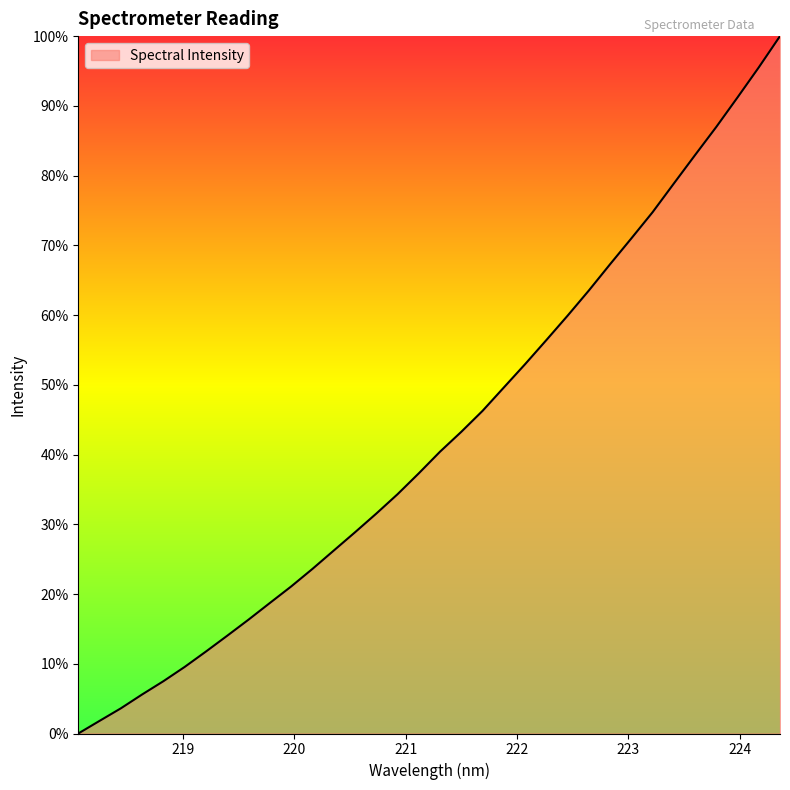

Does the chart have visible grid lines?

No